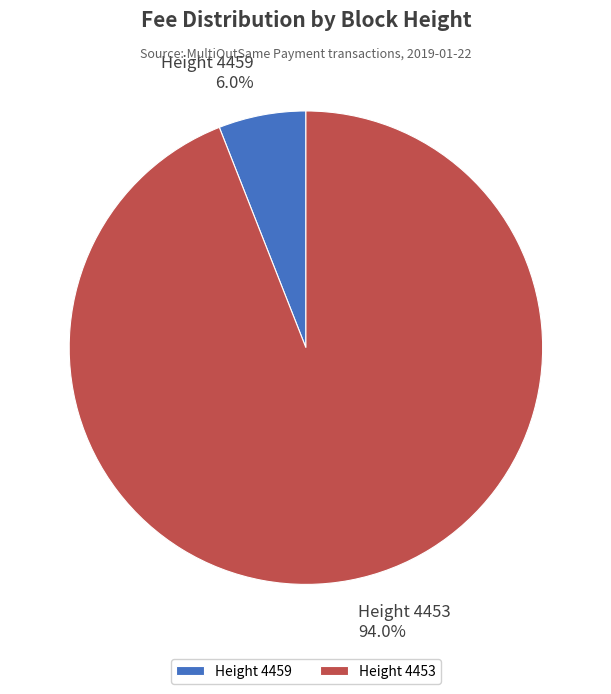

Which category accounts for the majority?

Height 4453